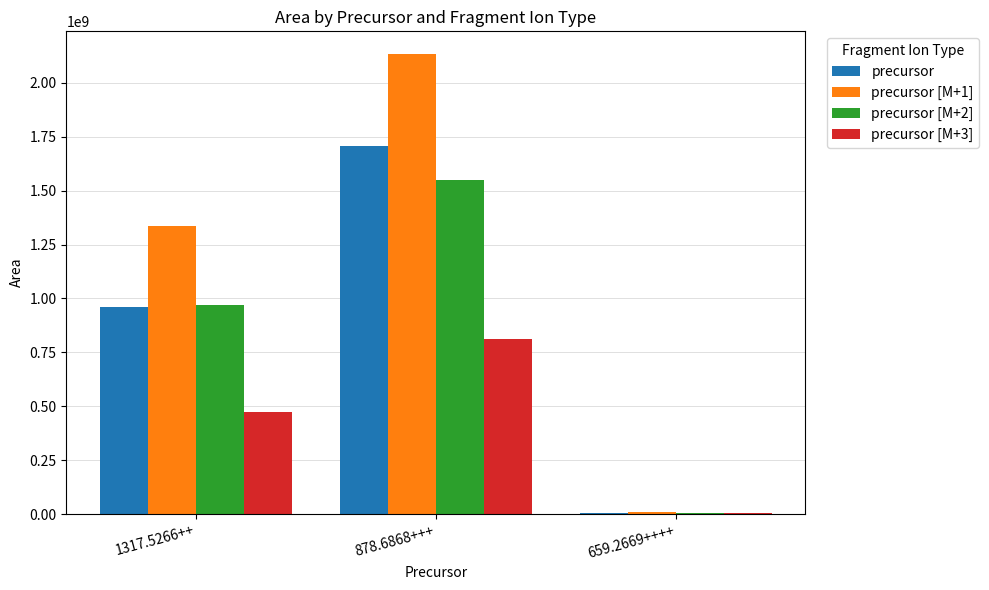

What is the maximum value shown in the chart?

2132214912